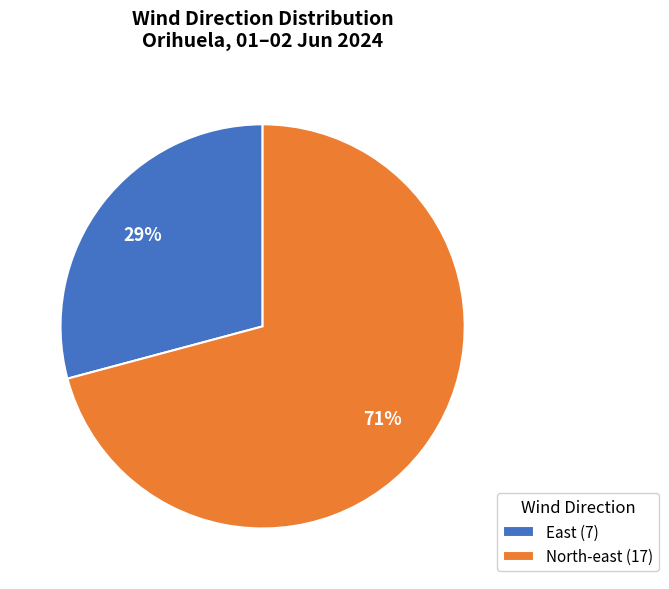

Does East (7) represent more than half of the total?

No